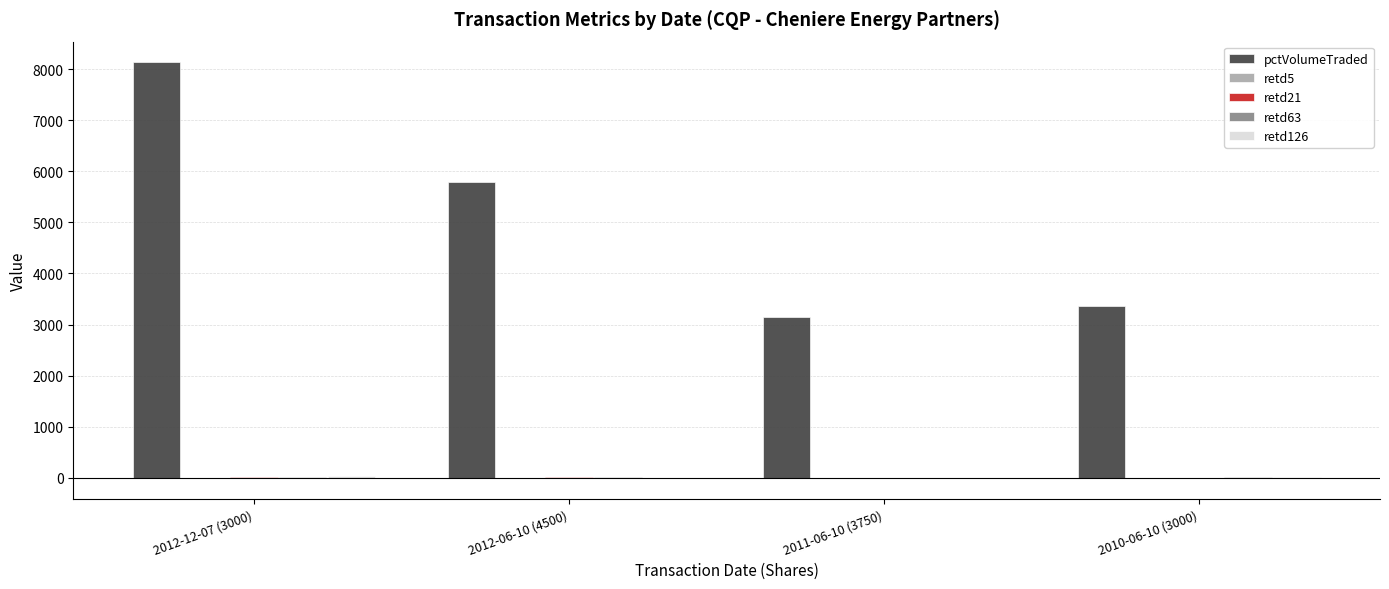

Is it true that pctVolumeTraded equals 3372 at 2010-06-10 (3000)?

True